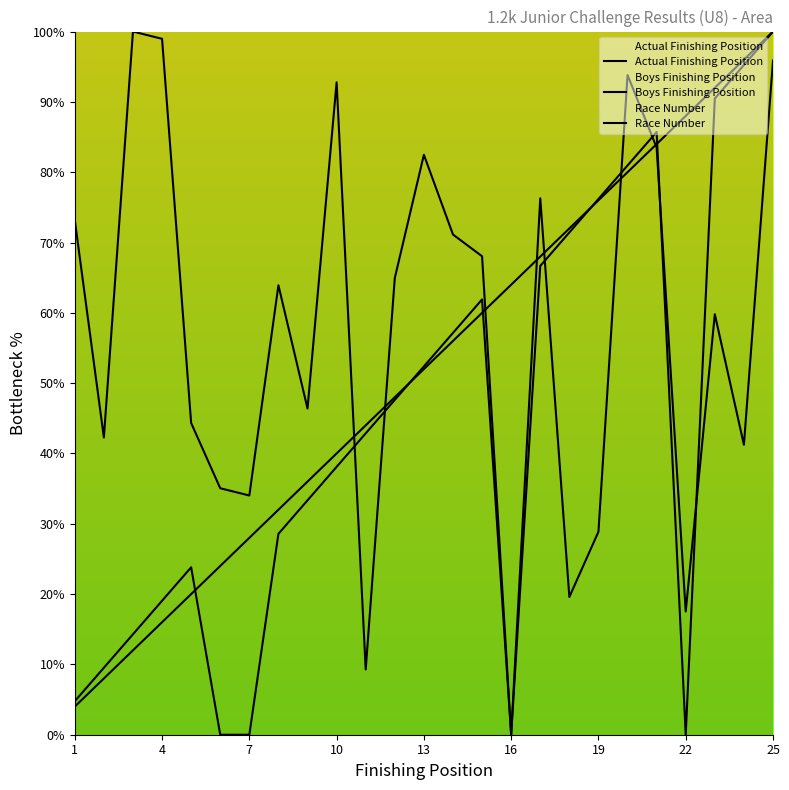

Which series has the largest total across all categories?

Race Number